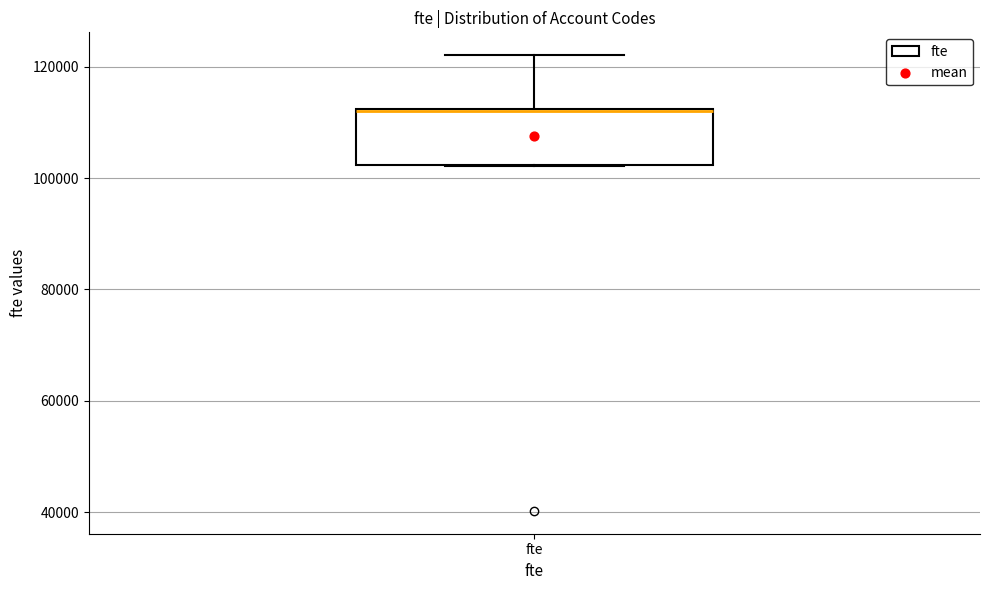

Transcribe this box plot: give where the median line is, the range the box spans, and where the two whiskers end, as read against the y-axis. The values are not printed on the chart, so give them approximately, as read against the axis.

median 112000, box 102000 to 112000, whiskers 102000 to 122000